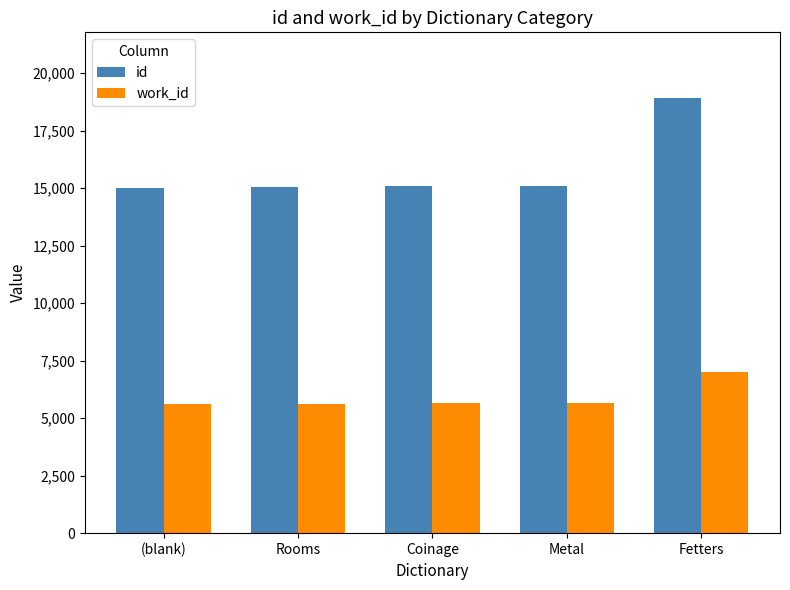

At which category is the sum across all series the highest?

Fetters